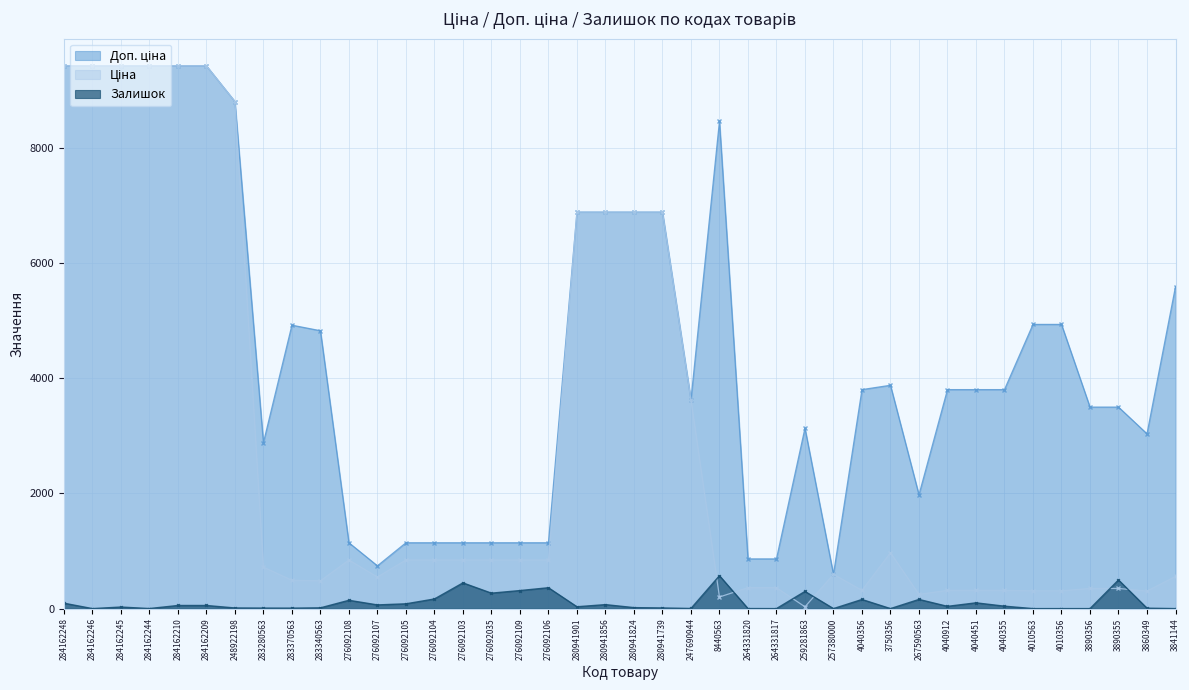

The Ціна series shows 94.9 at 3860349. True or false?

False